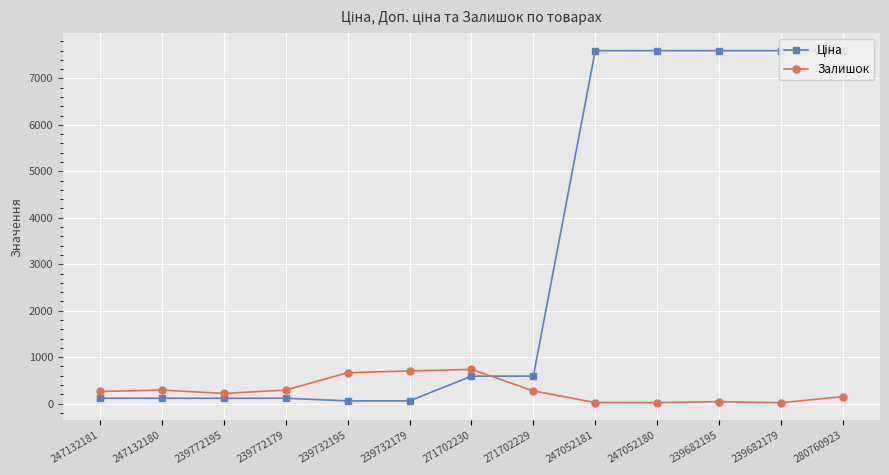

At which category does Залишок reach its first local peak?

247132180